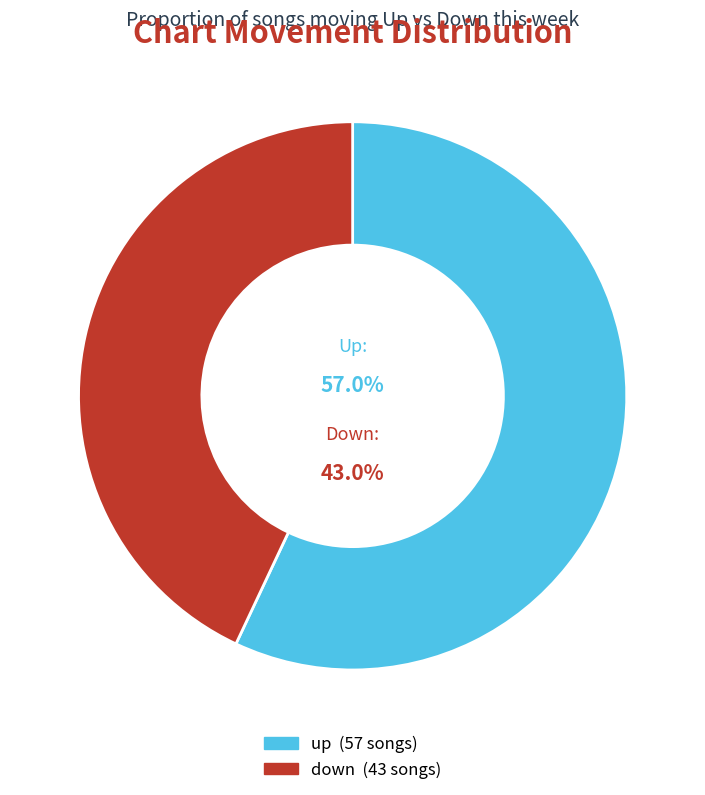

Is there a majority slice in this chart?

Yes